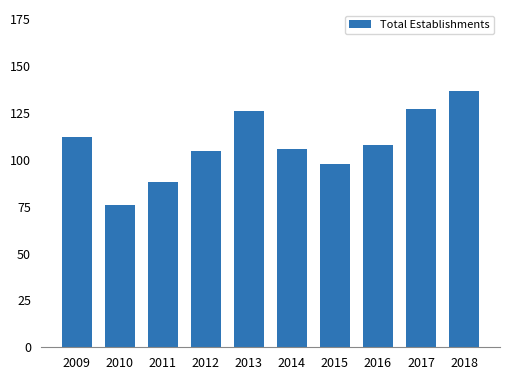

How many series are shown in this chart?

1